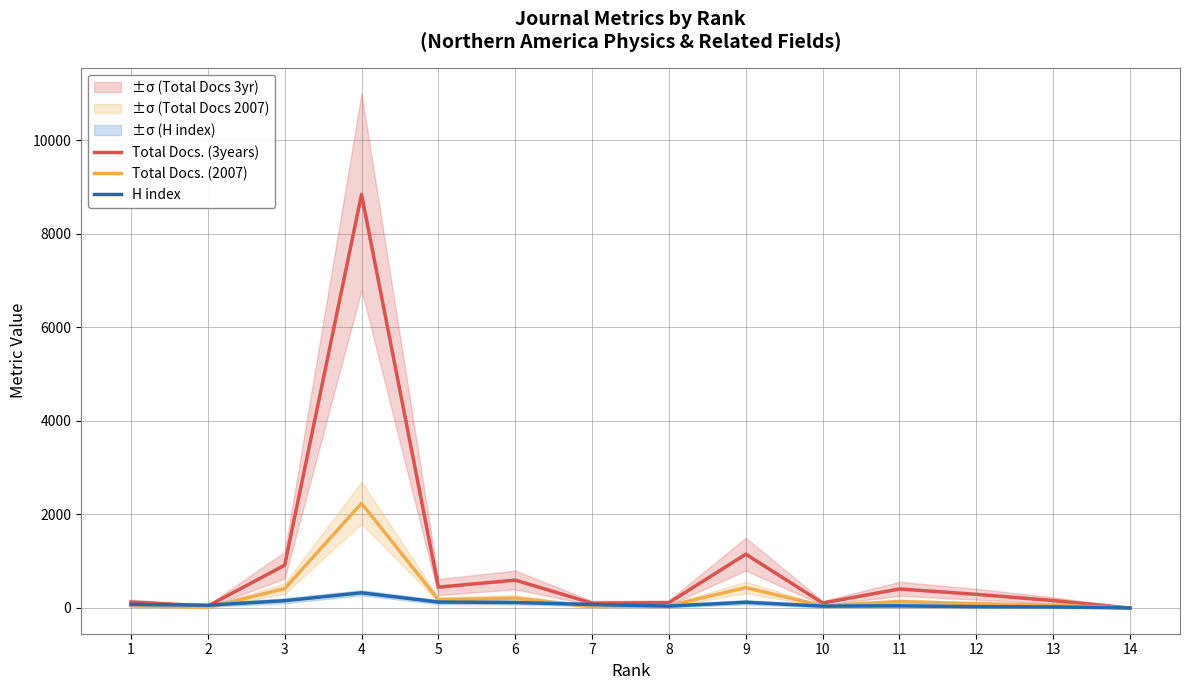

What is the difference between the highest and lowest values at 8?

72